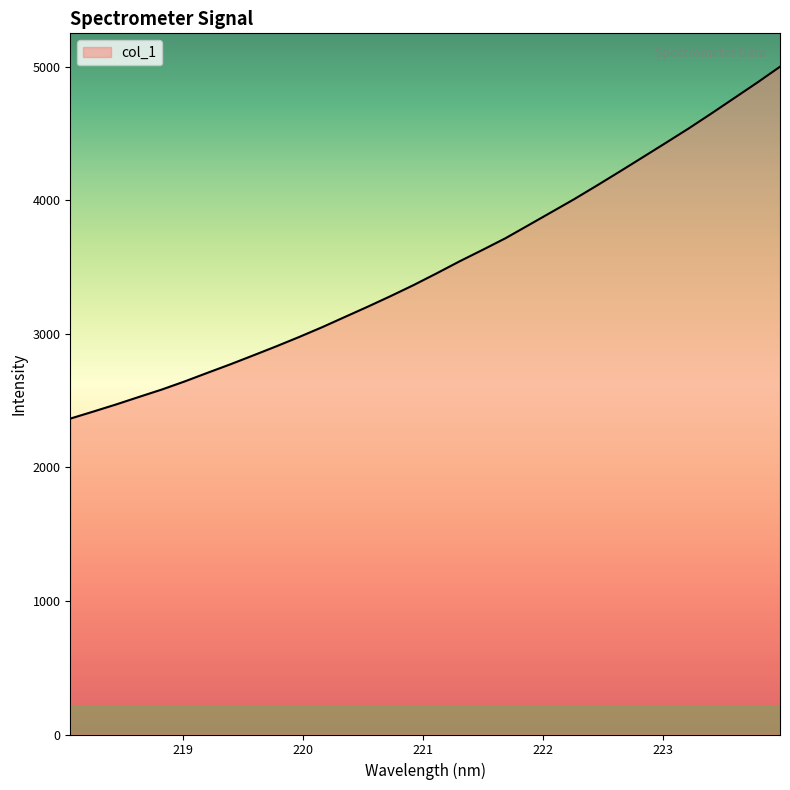

What is the difference between the maximum and minimum values?

2634.3